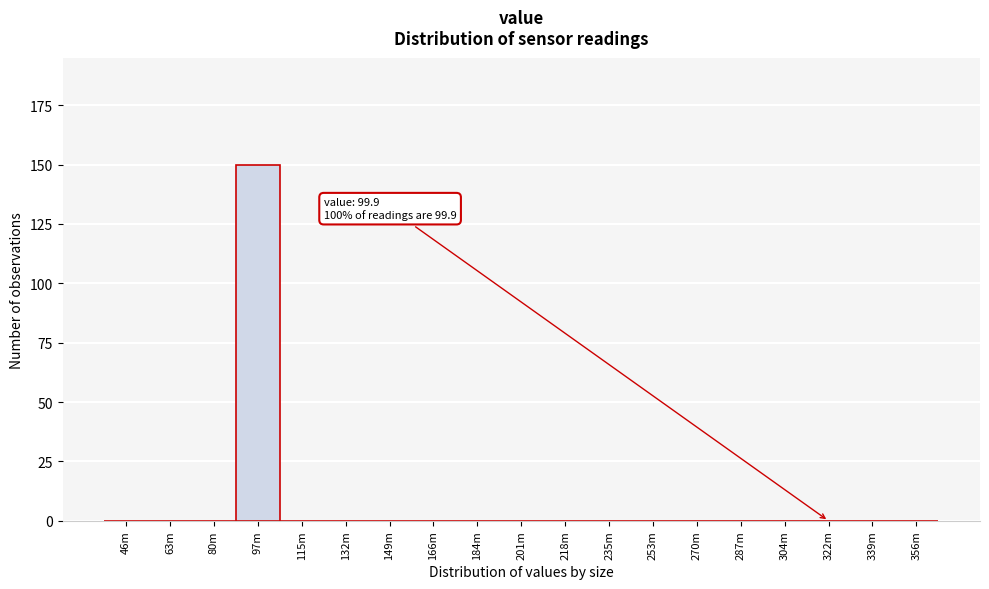

Reading left to right, transcribe all the data shown in this chart.

46m=0	63m=0	80m=0	97m=150	115m=0	132m=0	149m=0	166m=0	184m=0	201m=0	218m=0	235m=0	253m=0	270m=0	287m=0	304m=0	322m=0	339m=0	356m=0